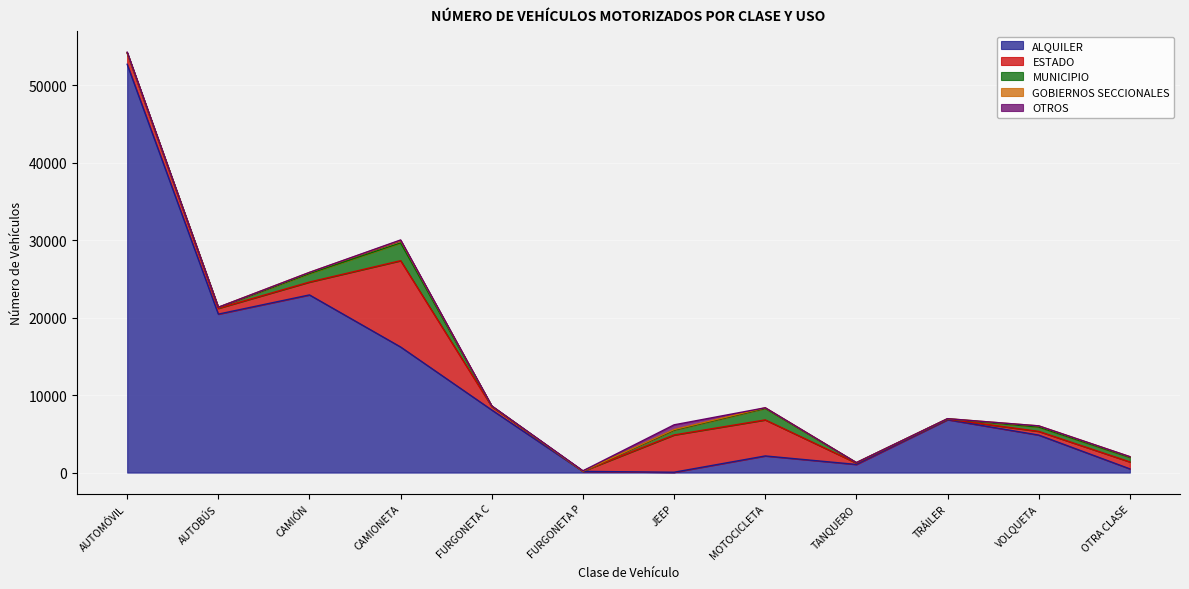

True or false: ALQUILER has a value of 20 at JEEP.

False